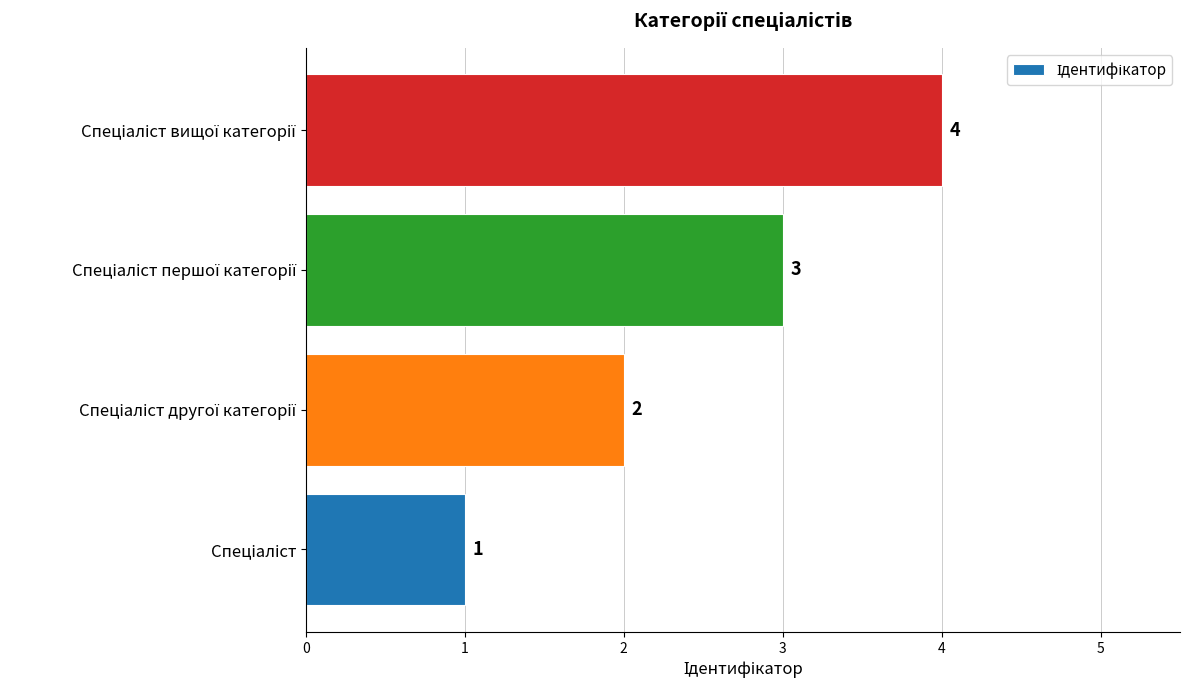

Are the bars grouped side by side (vs. stacked)?

No